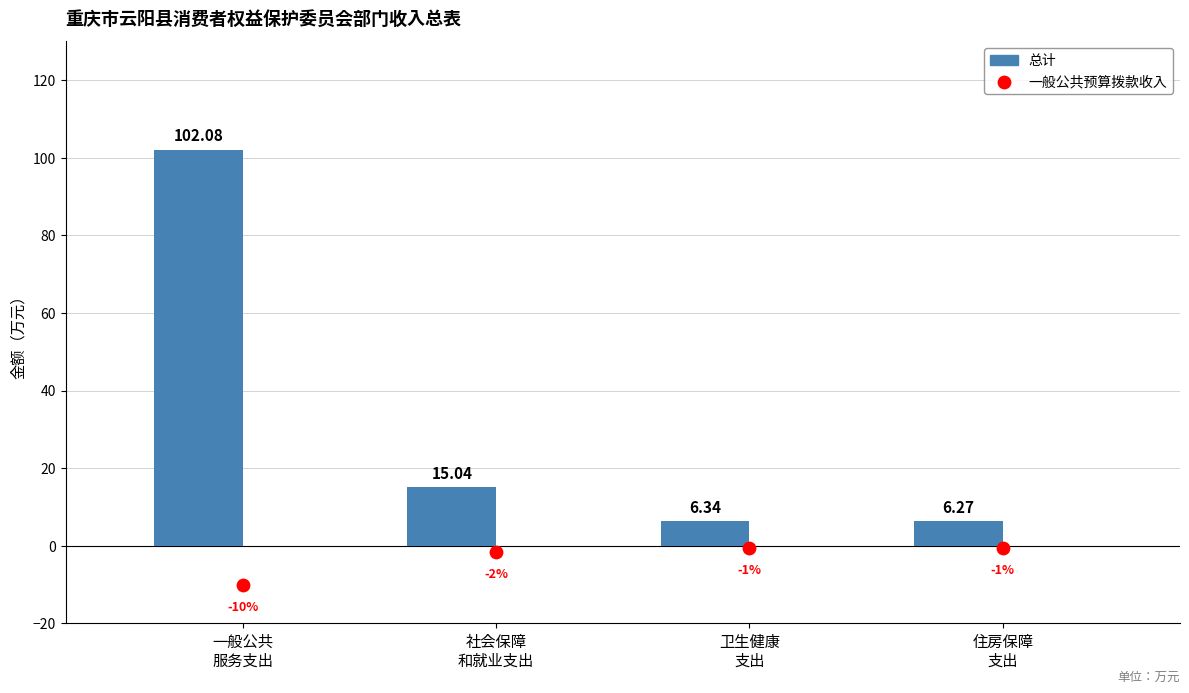

Is the value of 总计 at 卫生健康
支出 greater than the value of 一般公共预算拨款收入 at 一般公共
服务支出?

Yes